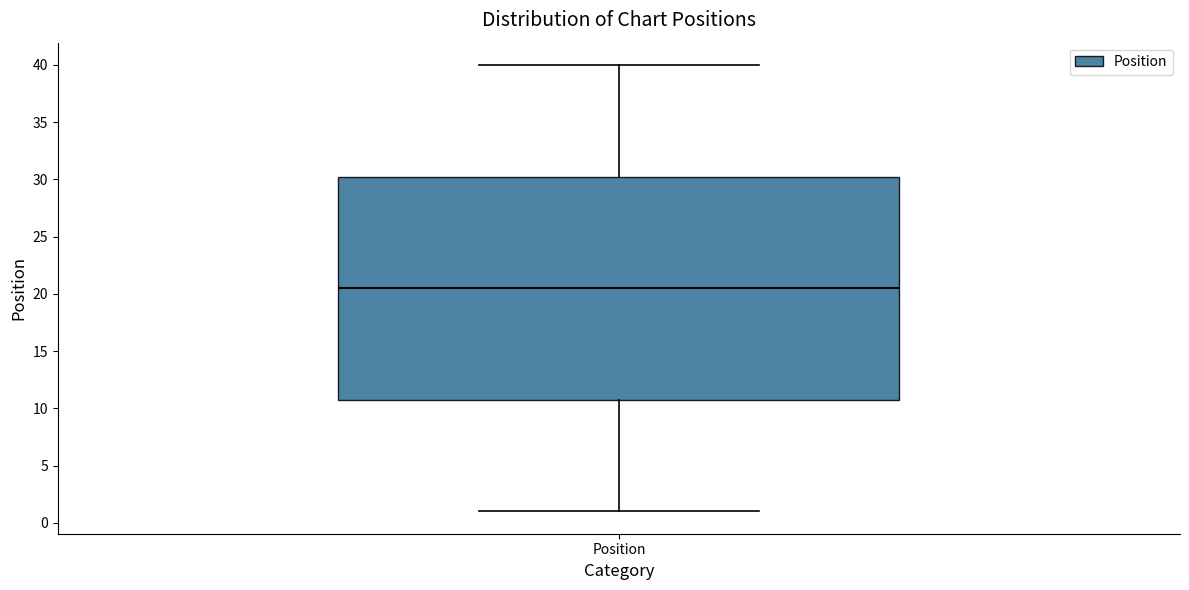

Where is the upper edge of the box for Position on the y-axis? The values are not printed on the chart, so give them approximately, as read against the axis.

30.5